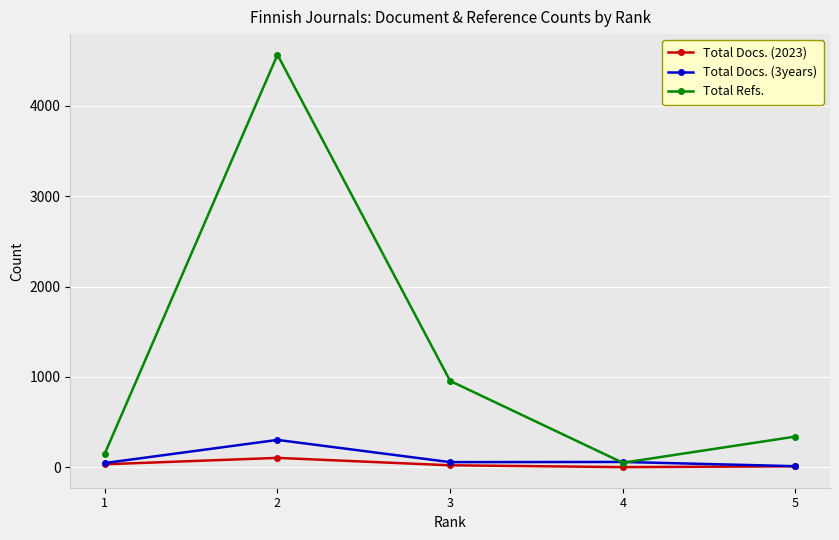

What is the sum of the Total Docs. (3years) values at 3 and 5?

67